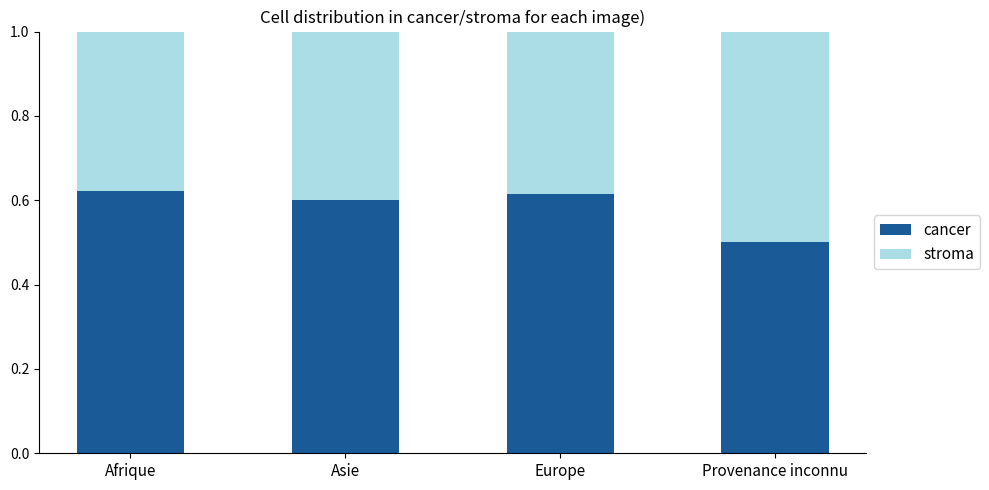

At which label does cancer reach its minimum?

Provenance inconnu